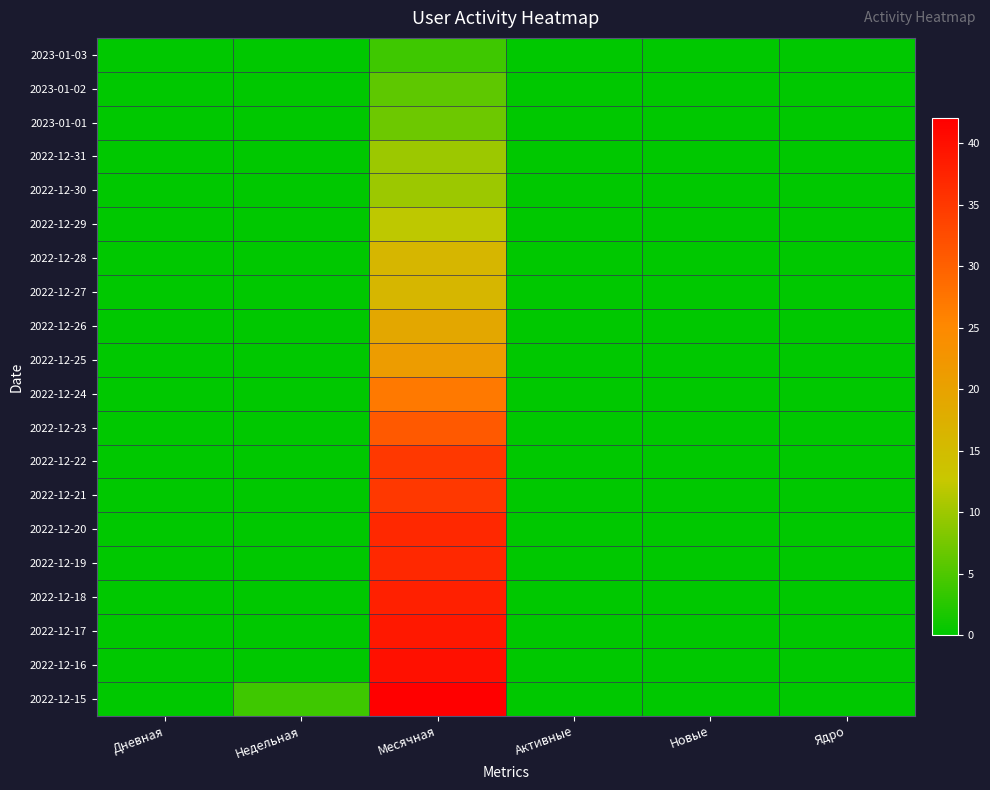

Which series has the largest total across all categories?

2022-12-15